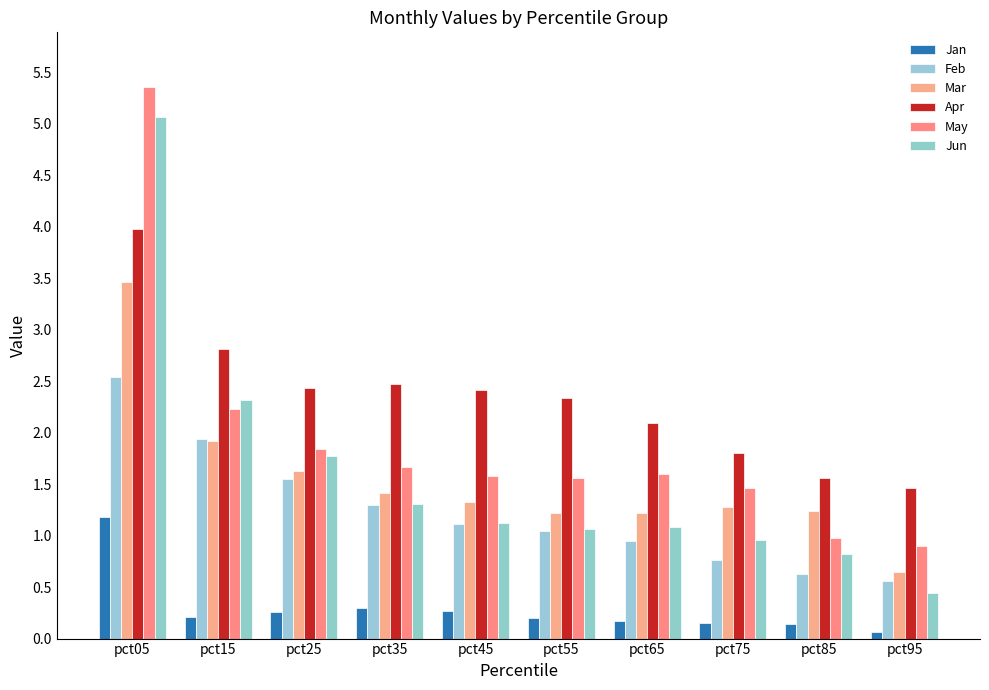

Which has a higher value, pct35 or pct45?

pct35